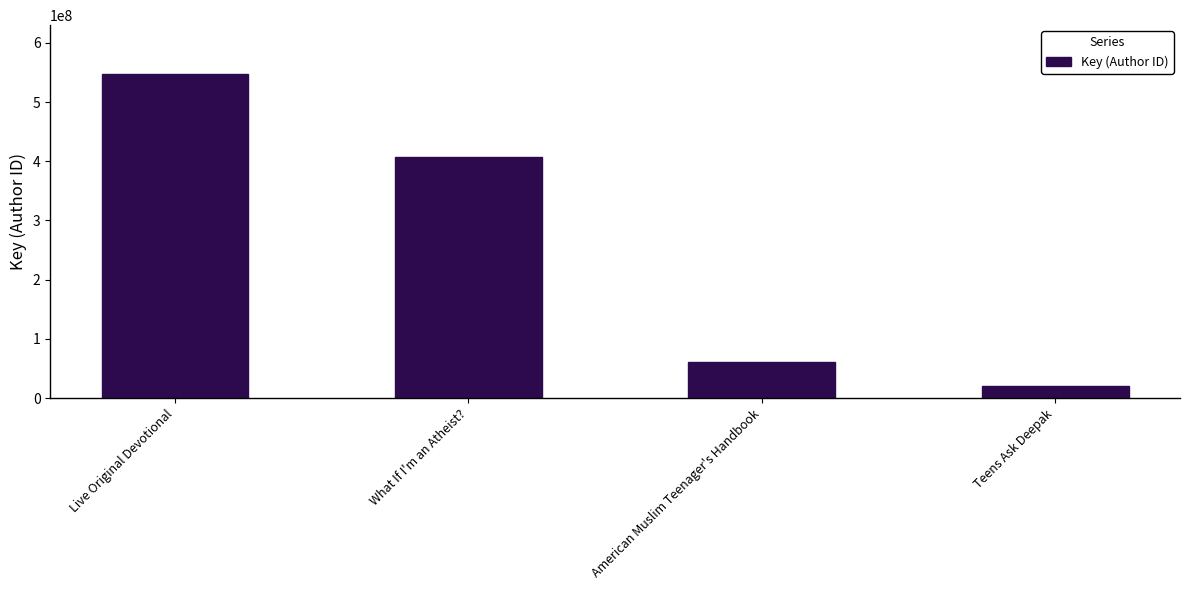

Reading left to right, list all the values displayed in this chart.

547764194	406902939	60637009	20029647